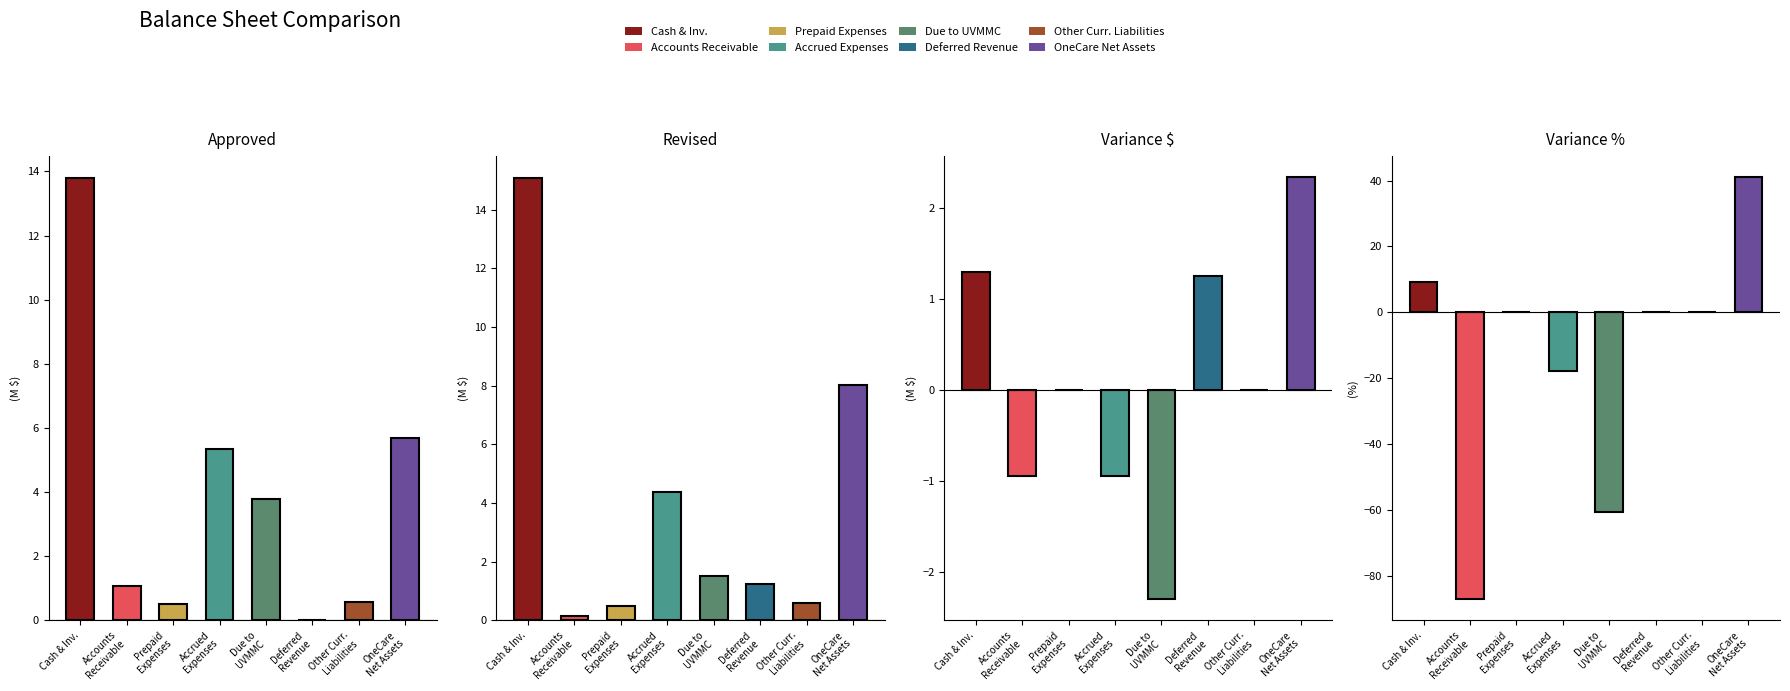

What is the spread (max minus min) of values at Accrued
Expenses?

23.0